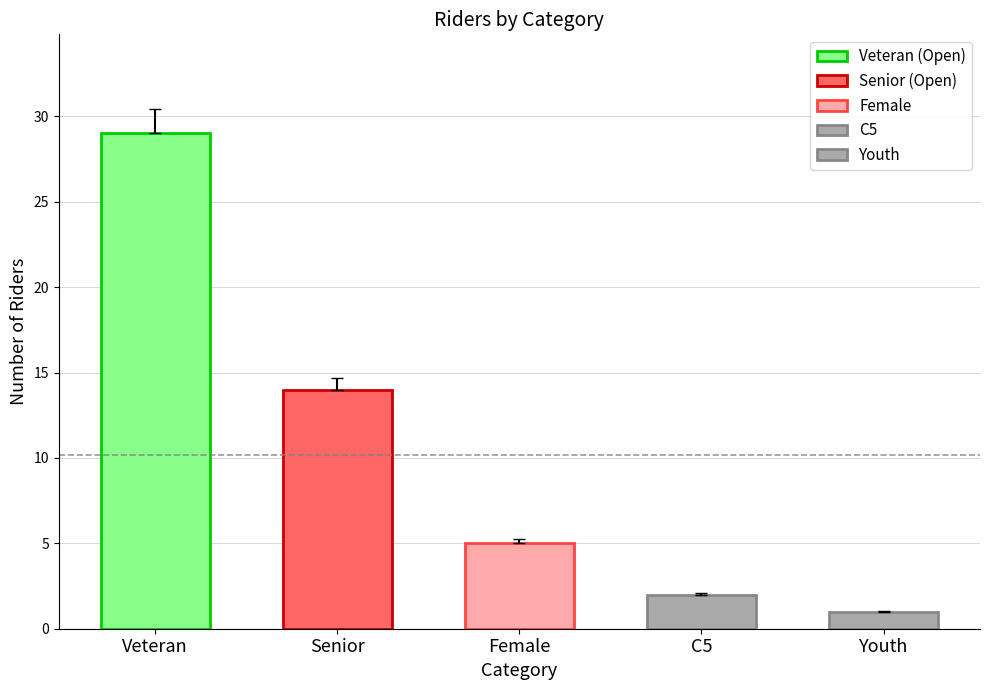

Reading left to right, extract all data points from this chart.

29	14	5	2	1